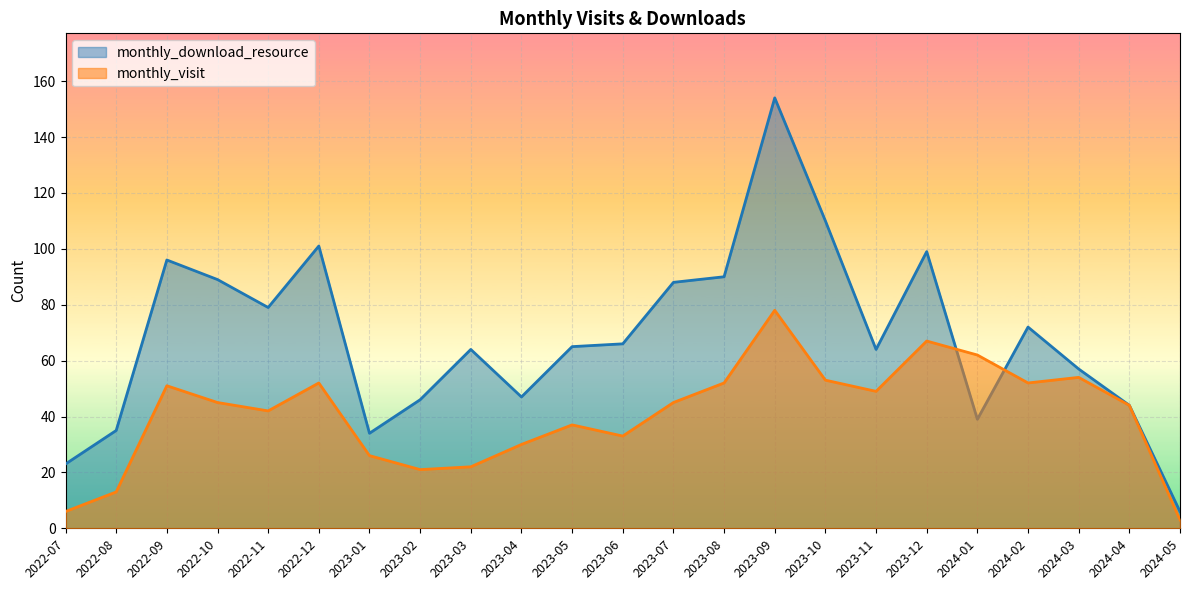

Which label corresponds to the largest value in the chart?

2023-09